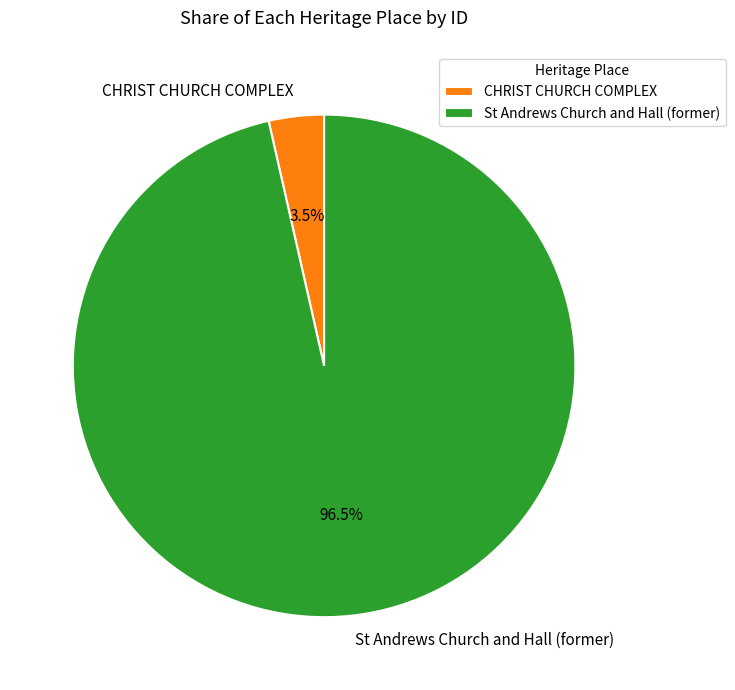

Is there a majority slice in this chart?

Yes